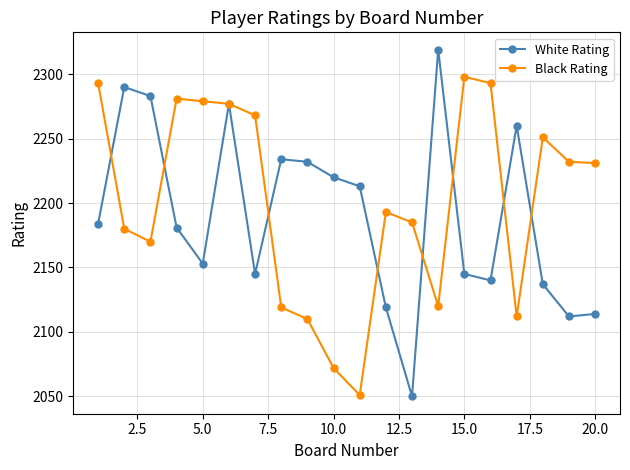

What is the highest value of the Black Rating series?

2298